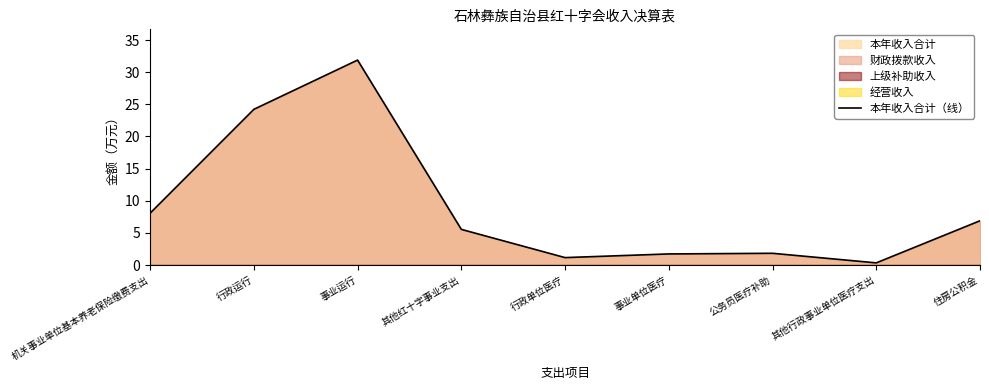

Is it true that the value at 其他红十字事业支出 is 7.3?

False